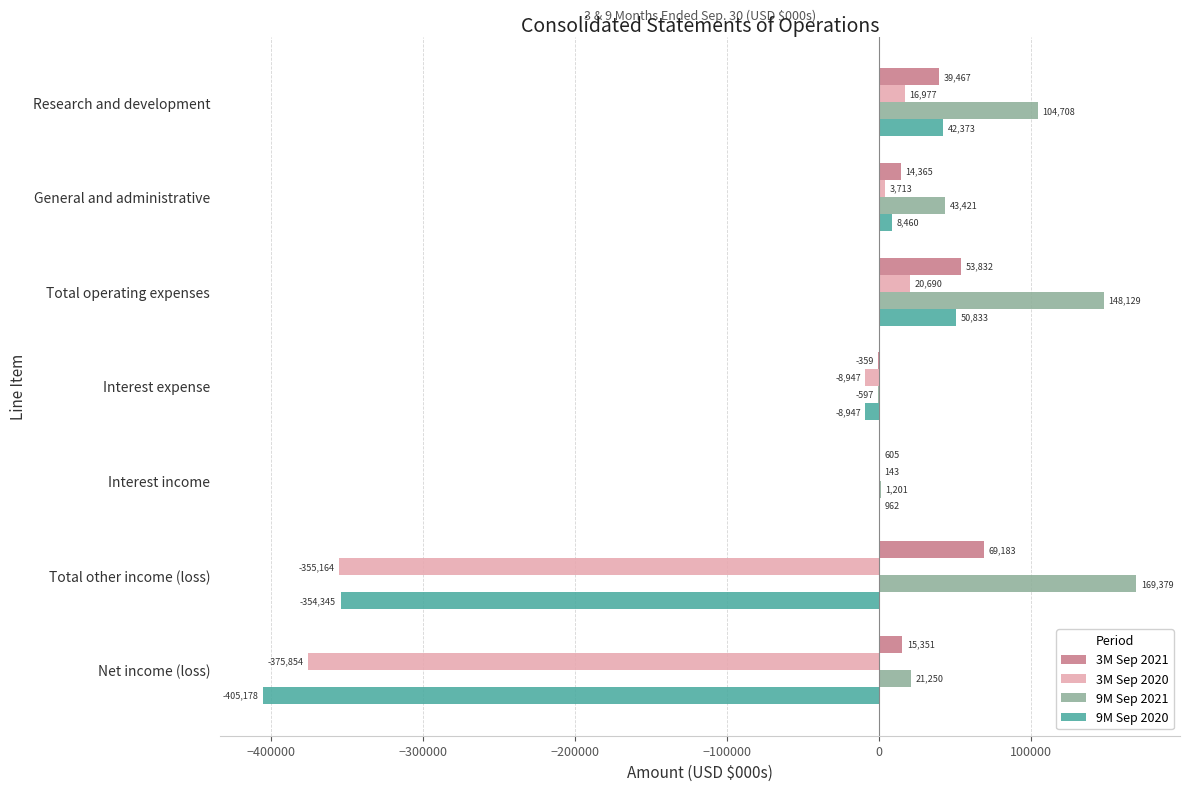

The value of 3M Sep 2020 at Net income (loss) is -375854. True or false?

True